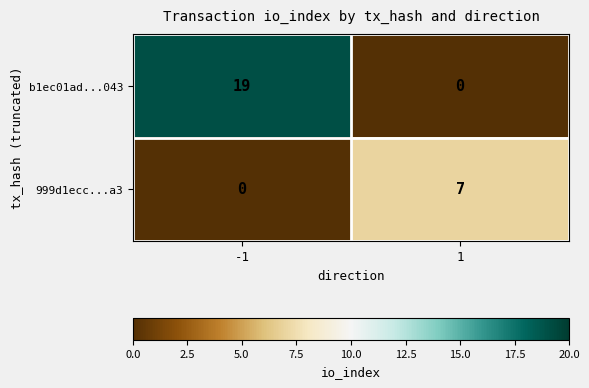

Count the number of categories in the chart.

2